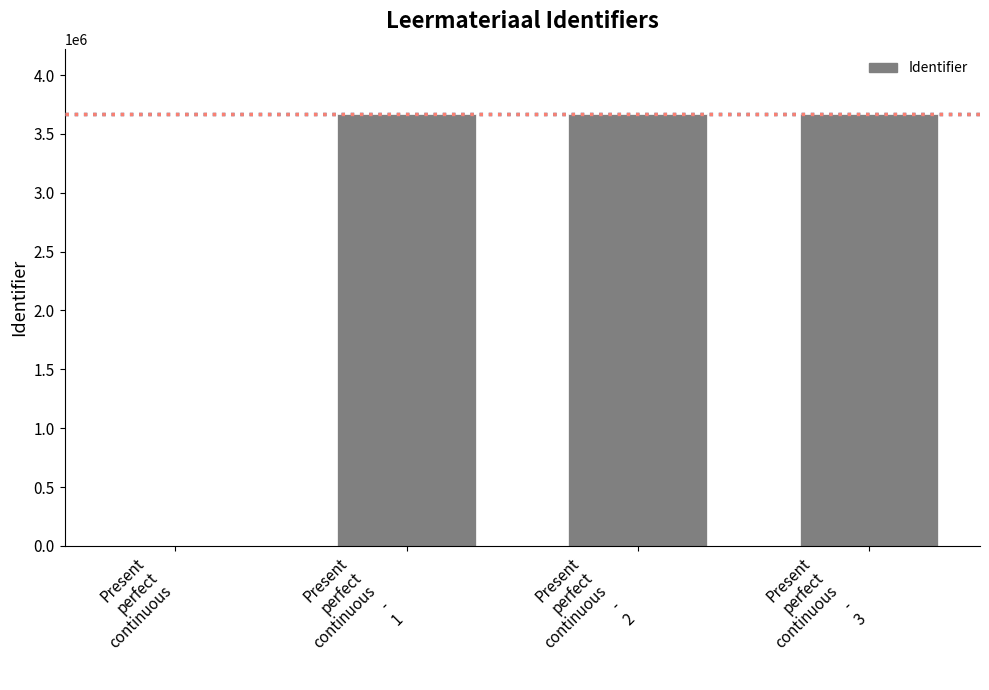

Between Present
perfect
continuous
-
1 and Present
perfect
continuous, which is larger?

Present
perfect
continuous
-
1